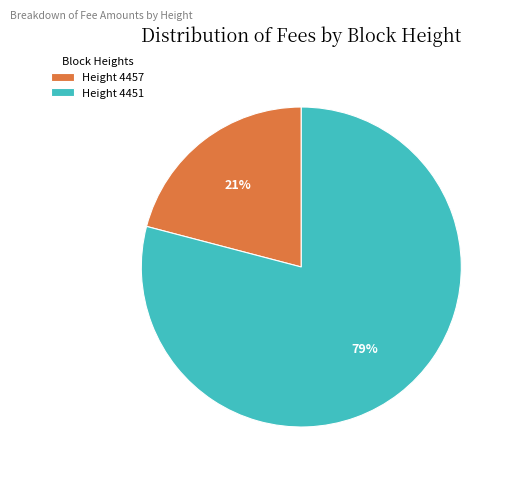

Is there any slice that represents more than half of the pie?

Yes